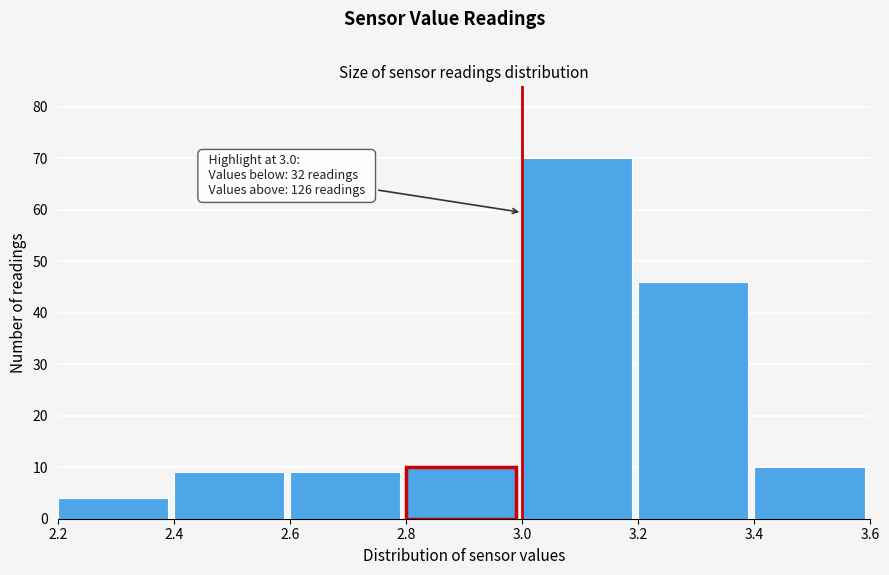

Which range on the x-axis has the tallest bar?

3.0 to 3.2